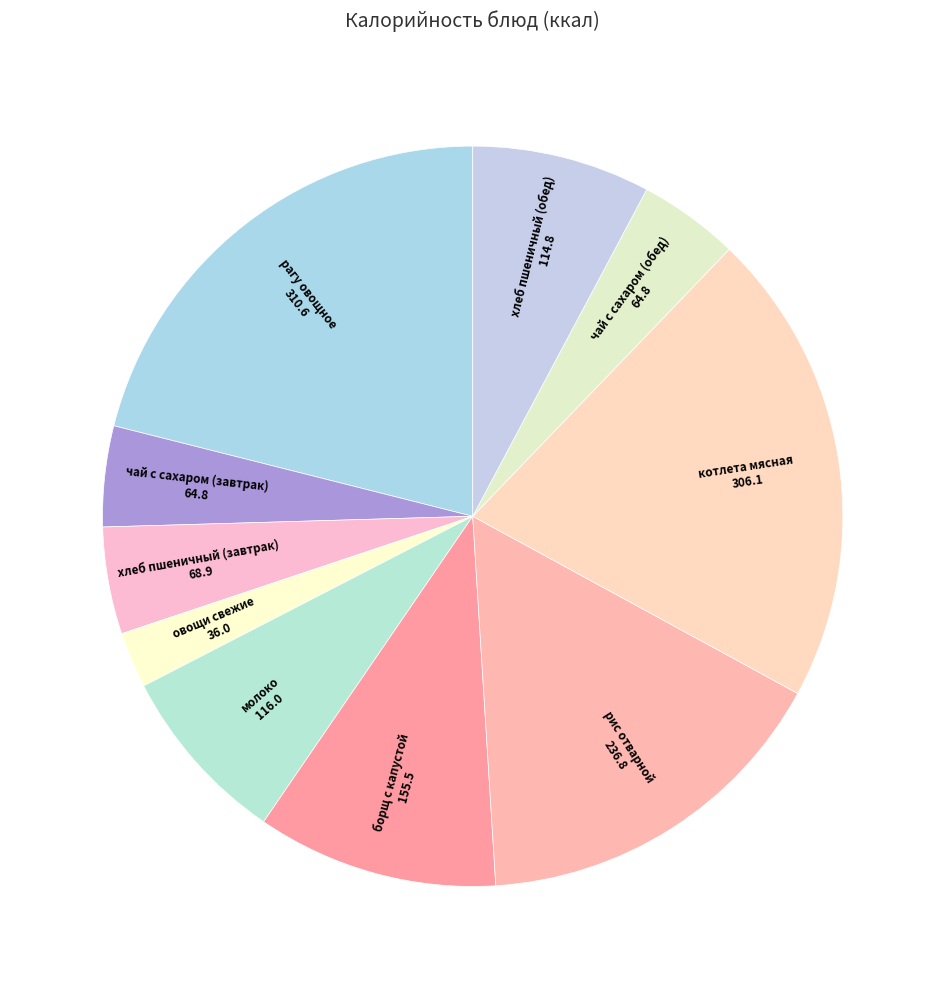

The овощи свежие slice represents 2% of the pie. True or false?

True